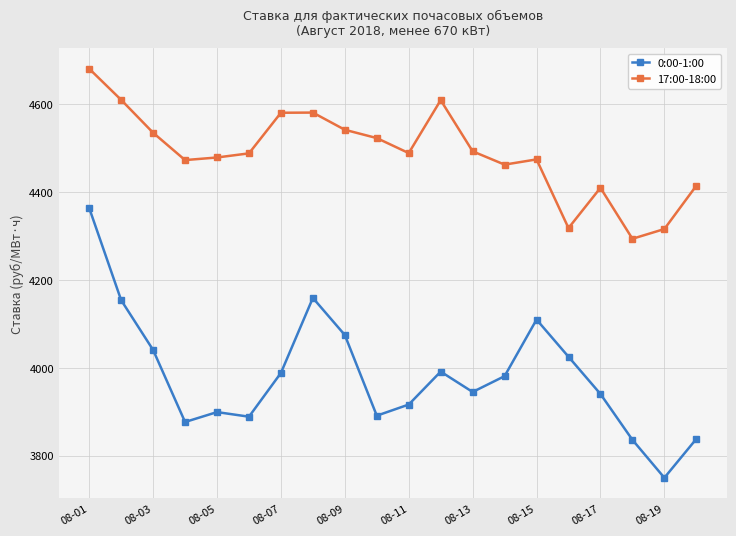

What are all the series names shown in the legend?

0:00-1:00, 17:00-18:00